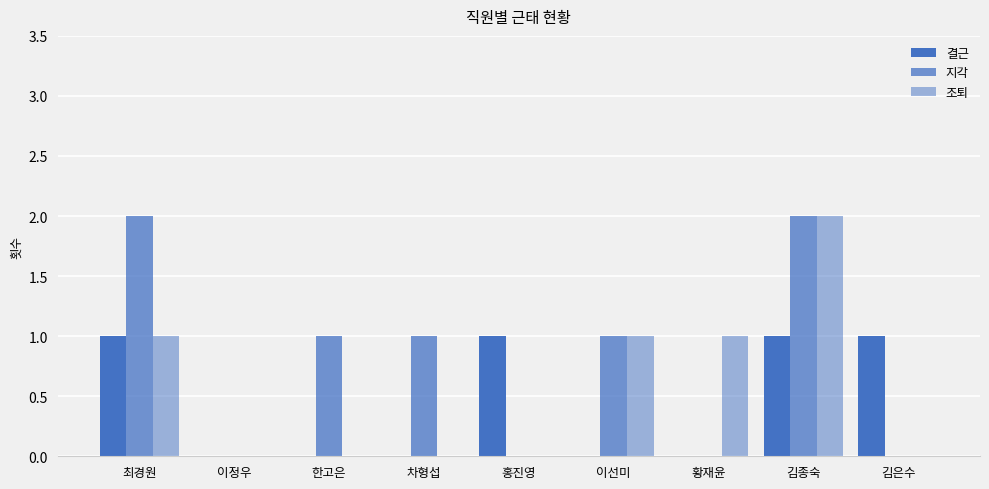

Rank the categories by 조퇴 value from lowest to highest.

이정우, 한고은, 차형섭, 홍진영, 김은수, 최경원, 이선미, 황재윤, 김종숙